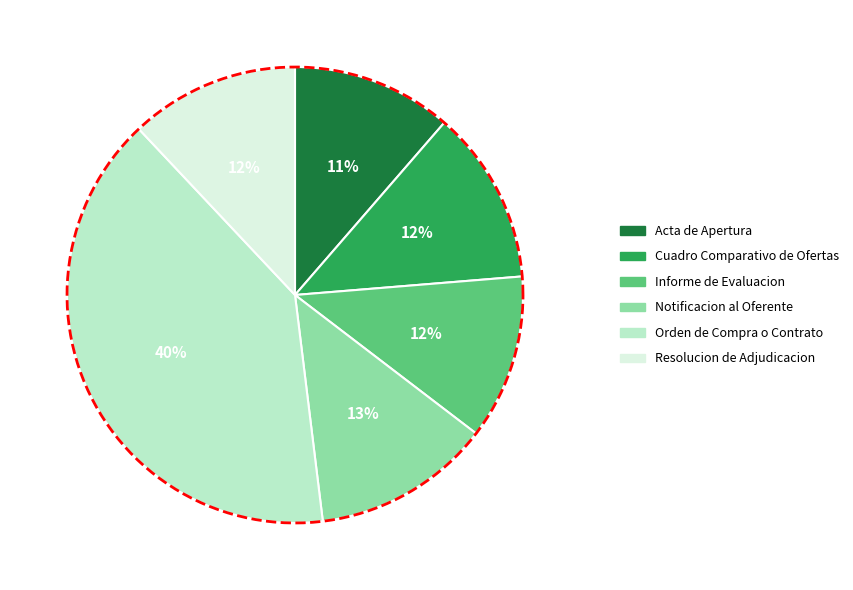

Is Cuadro Comparativo de Ofertas the majority of the pie?

No